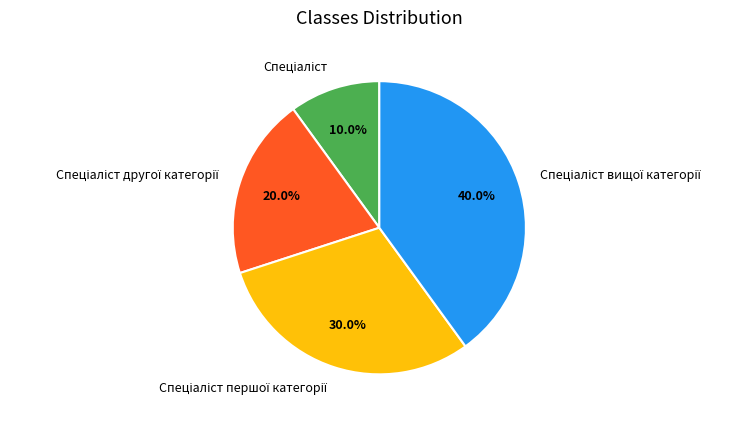

Does any single category account for the majority?

No